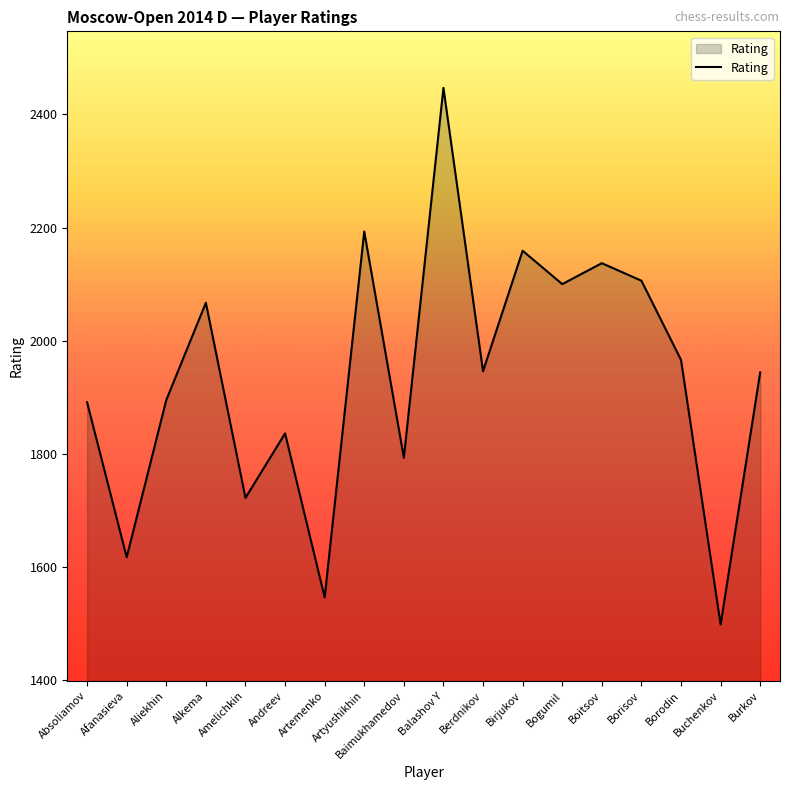

True or false: the data shows 1053 at Amelichkin.

False